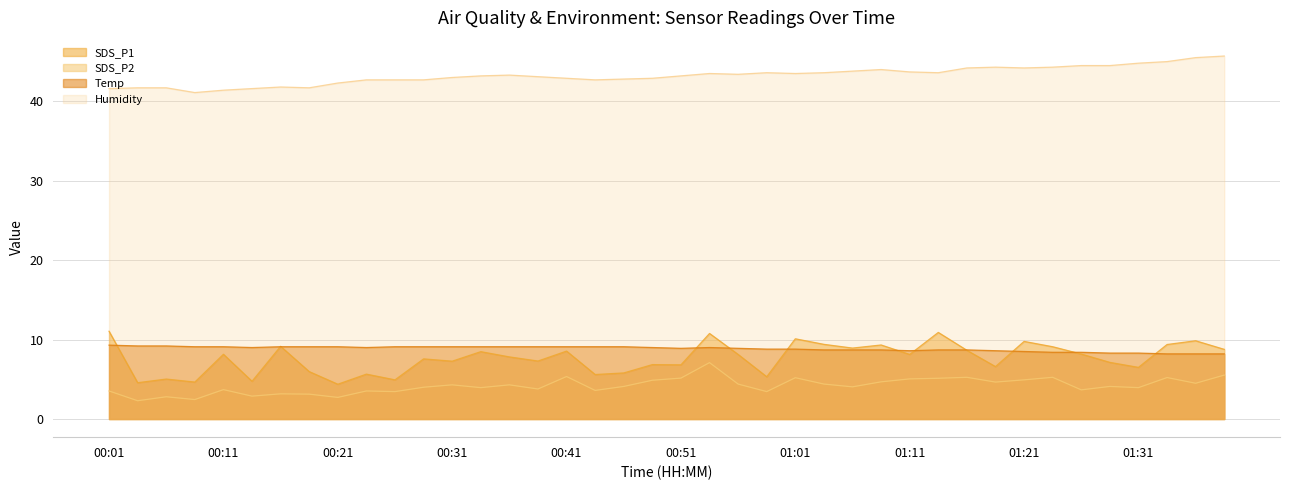

In SDS_P1, how many points are higher than both neighbors (excluding endpoints)?

14